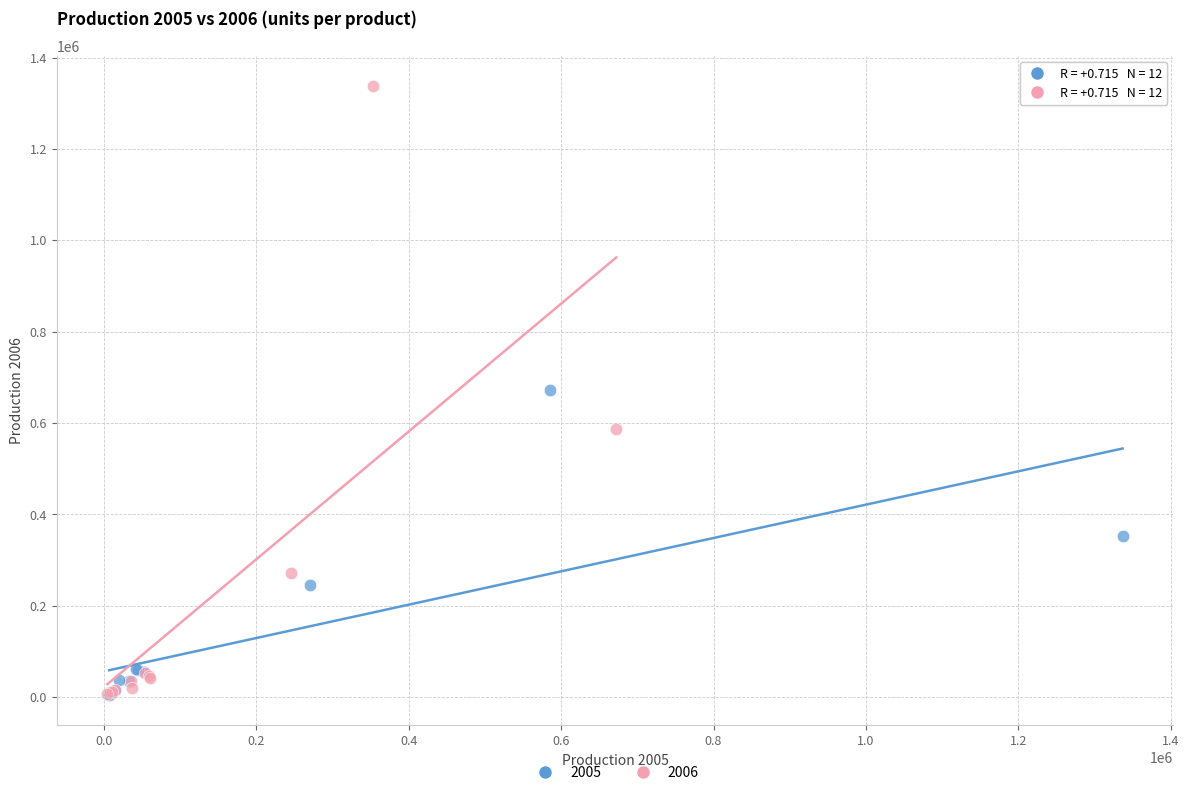

Which series reaches the maximum Y coordinate?

2006